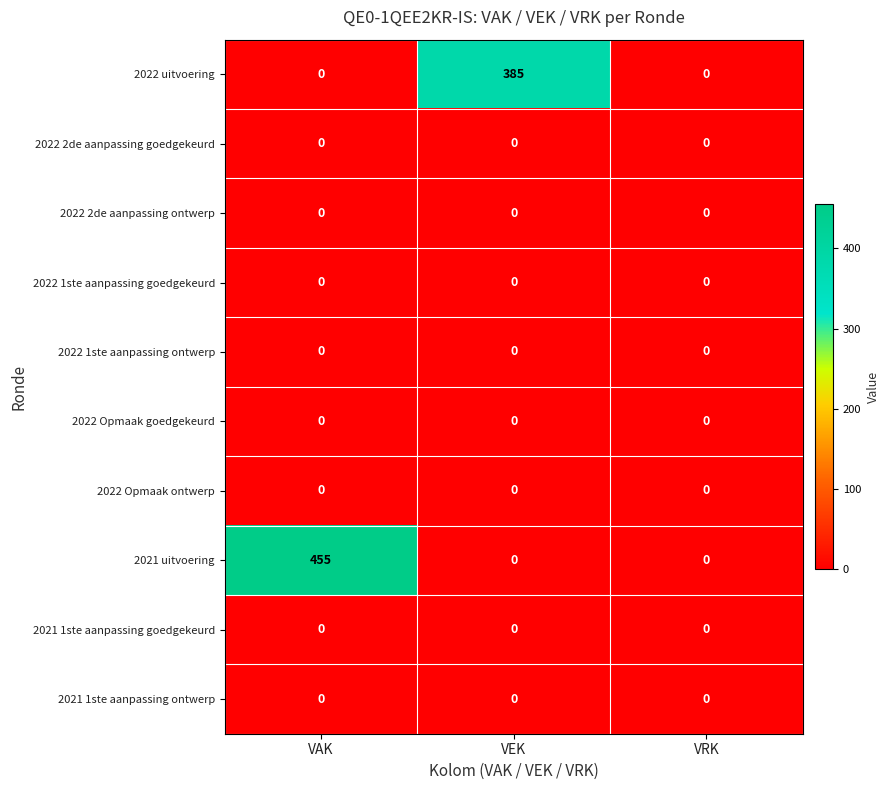

Which category has the highest value across all series?

VAK